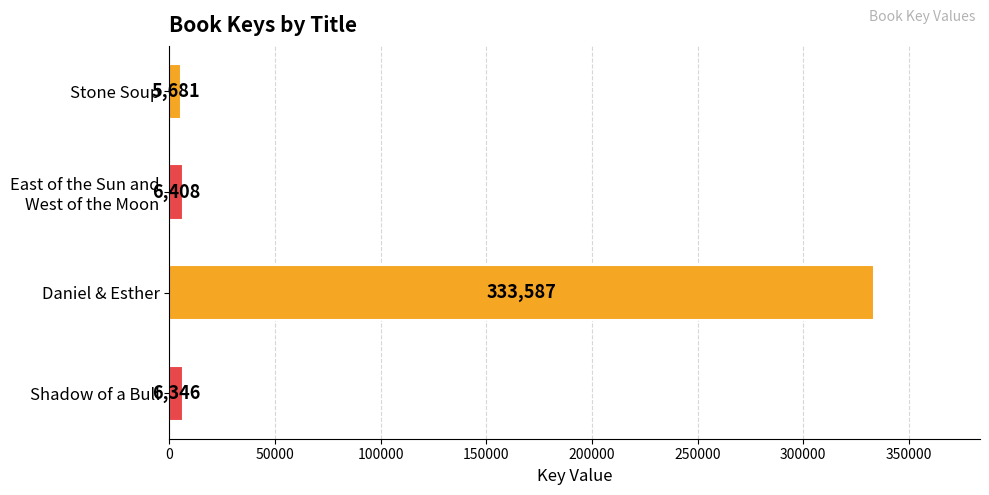

What value does the data have at Stone Soup?

5681